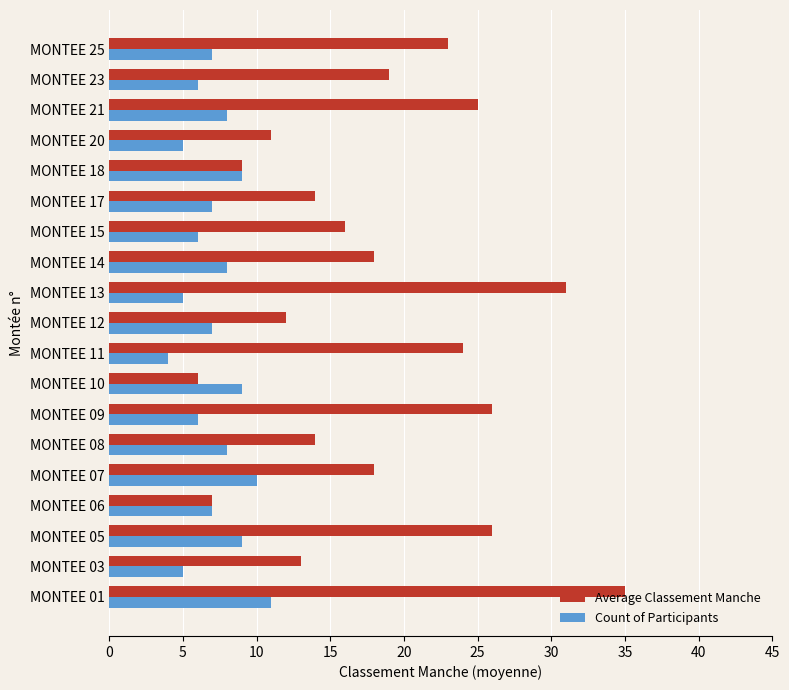

What is the greatest value displayed?

35